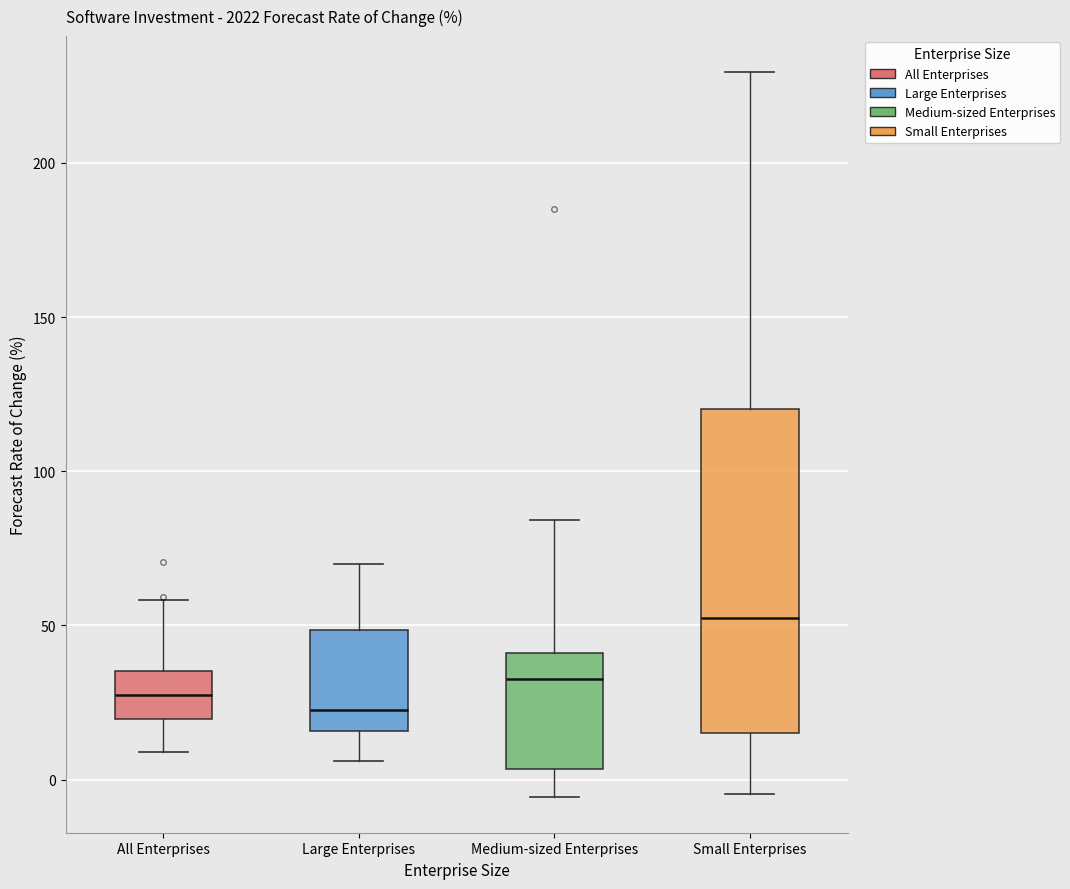

Reading left to right, read every box against the y-axis: the position of its median line, the range the box covers, and the ends of its whiskers. The values are not printed on the chart, so give them approximately, as read against the axis.

All Enterprises: median 25, box 20 to 35, whiskers 10 to 60
Large Enterprises: median 25, box 15 to 50, whiskers 5 to 70
Medium-sized Enterprises: median 35, box 5 to 40, whiskers -5 to 85
Small Enterprises: median 55, box 15 to 120, whiskers -5 to 230